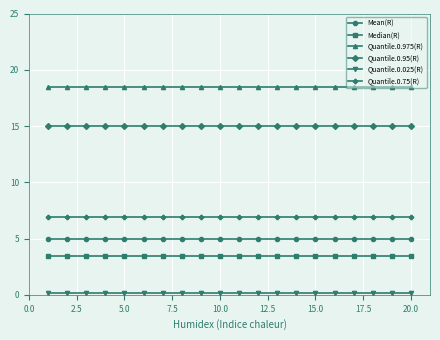

Which series has the largest total across all categories?

Quantile.0.975(R)